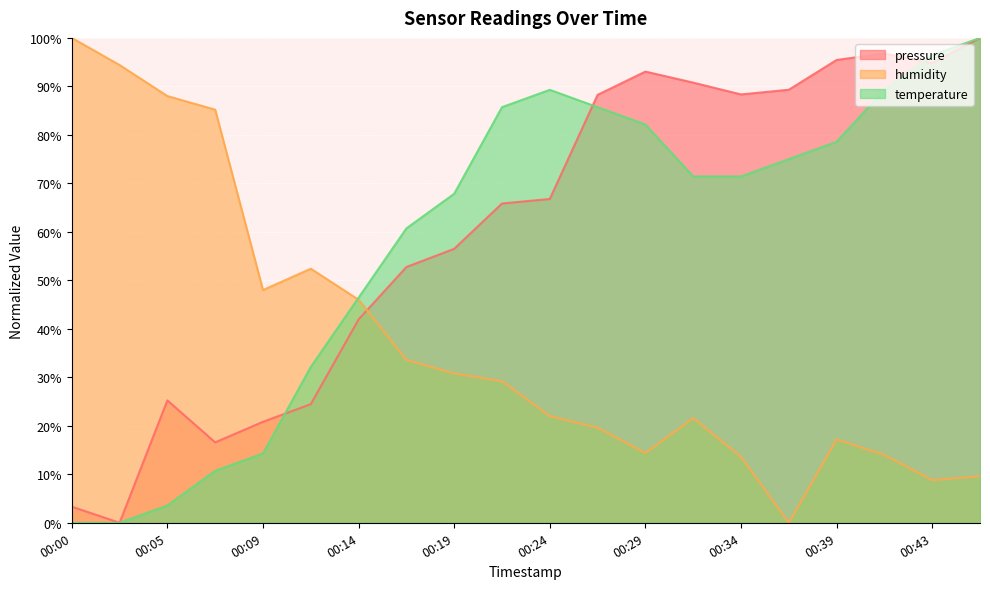

Reading left to right, extract all data points from this chart.

pressure: 00:00=3.3	00:02=0.0	00:05=25.2	00:07=16.6	00:09=20.8	00:12=24.5	00:14=41.9	00:17=52.8	00:19=56.5	00:22=65.8	00:24=66.8	00:26=88.3	00:29=93.1	00:31=90.8	00:34=88.3	00:36=89.3	00:39=95.4	00:41=96.8	00:43=94.8	00:46=100.0
humidity: 00:00=100.0	00:02=94.4	00:05=88.0	00:07=85.2	00:09=48.0	00:12=52.4	00:14=46.0	00:17=33.6	00:19=30.8	00:22=29.2	00:24=22.0	00:26=19.6	00:29=14.4	00:31=21.6	00:34=13.6	00:36=0.0	00:39=17.2	00:41=14.0	00:43=8.8	00:46=9.6
temperature: 00:00=0.0	00:02=0.0	00:05=3.6	00:07=10.7	00:09=14.3	00:12=32.1	00:14=46.4	00:17=60.7	00:19=67.9	00:22=85.7	00:24=89.3	00:26=85.7	00:29=82.1	00:31=71.4	00:34=71.4	00:36=75.0	00:39=78.6	00:41=89.3	00:43=96.4	00:46=100.0